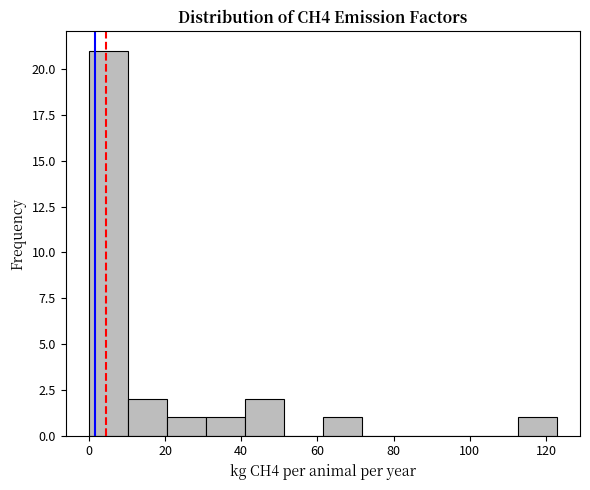

Reading left to right, list every bar in this chart as the range it spans on the x-axis followed by its height. Neither the bar edges nor the heights are printed on the chart, so give them approximately, as read against the axes.

0 to 10: 21
10 to 20: 2
20 to 30: 1
30 to 40: 1
40 to 52: 2
52 to 62: 0
62 to 72: 1
72 to 82: 0
82 to 92: 0
92 to 102: 0
102 to 112: 0
112 to 122: 1